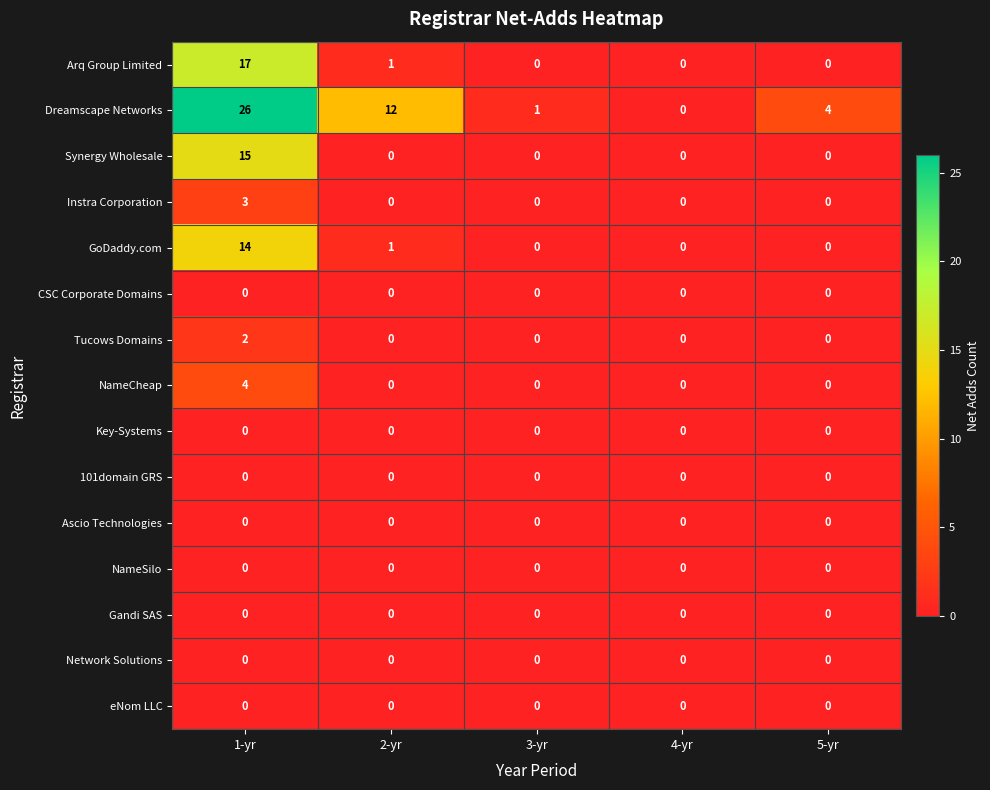

At which category does the chart reach its peak across all series?

1-yr